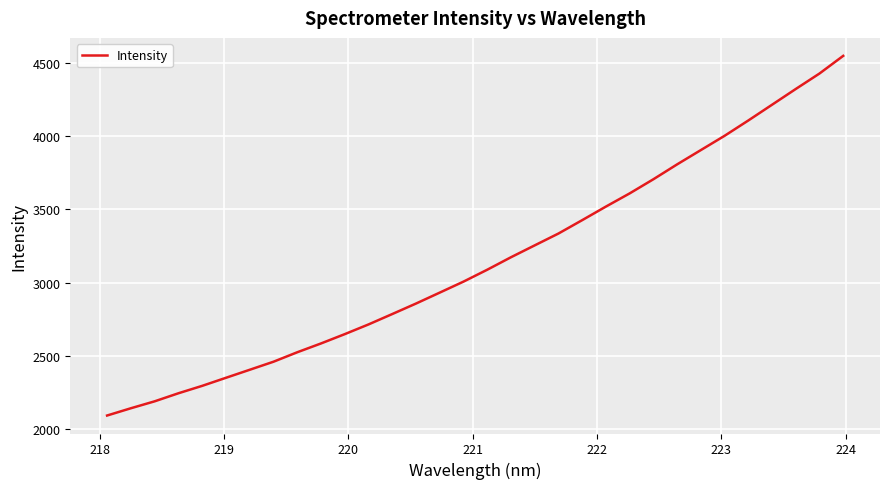

What is the difference between the maximum and minimum values?

2454.5